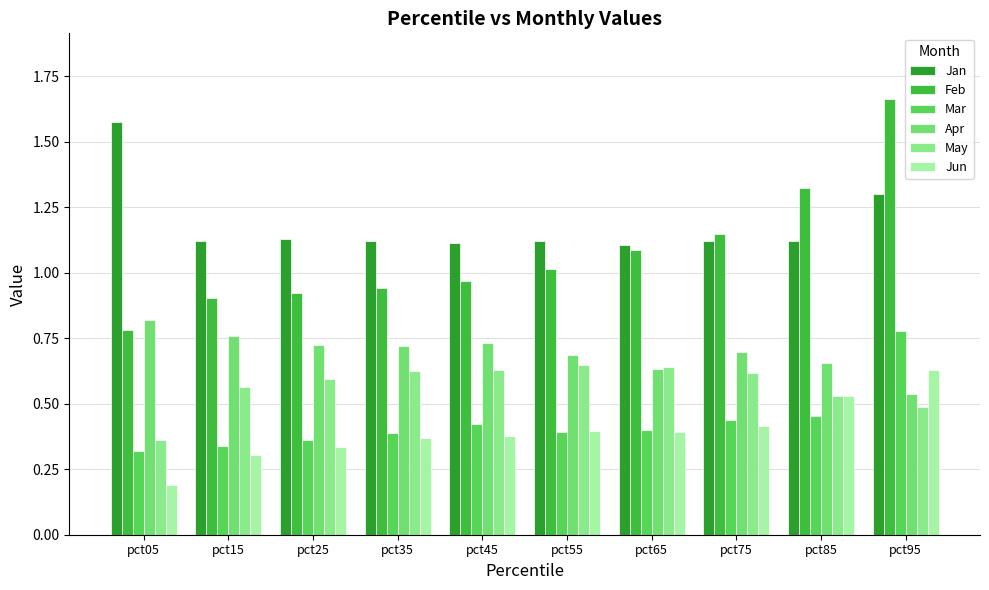

Between pct05 and pct25, which series saw the biggest shift?

Jan